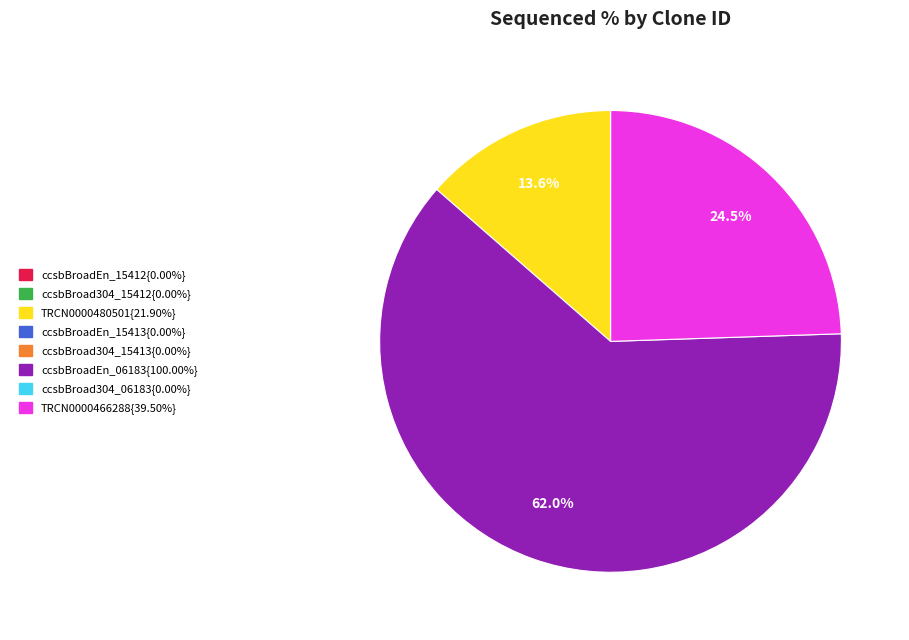

Does any single category account for the majority?

Yes